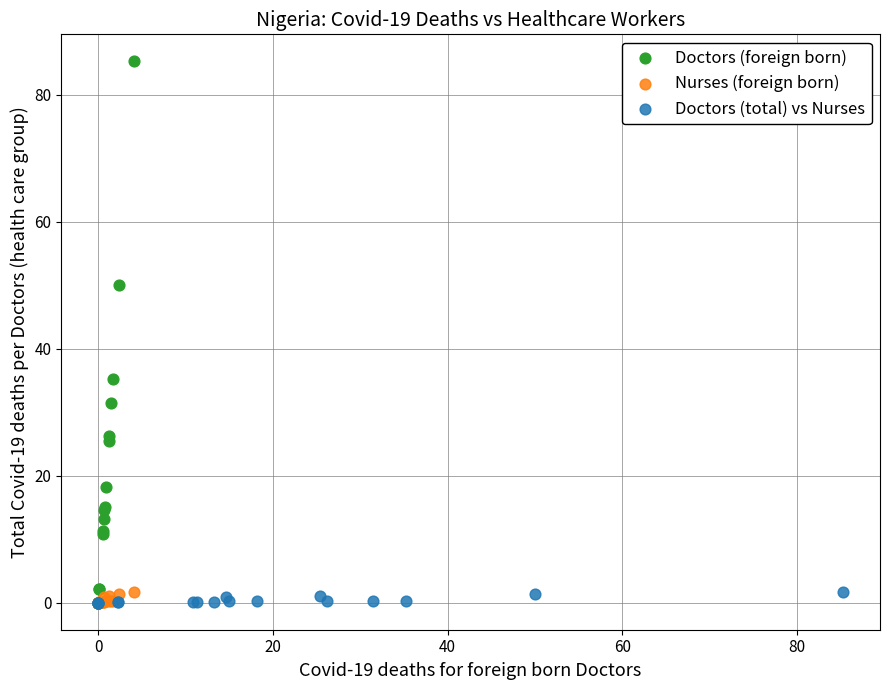

Which series contains the highest Y value?

Doctors (foreign born)